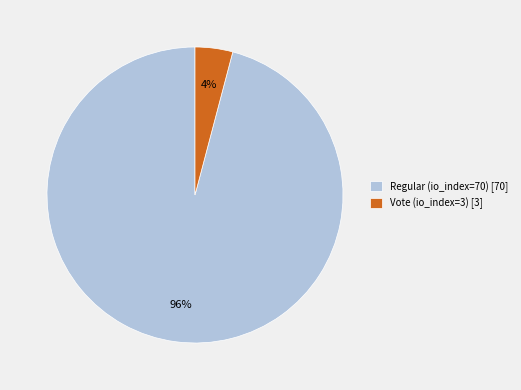

Which has a higher value, Vote (io_index=3) [3] or Regular (io_index=70) [70]?

Regular (io_index=70) [70]